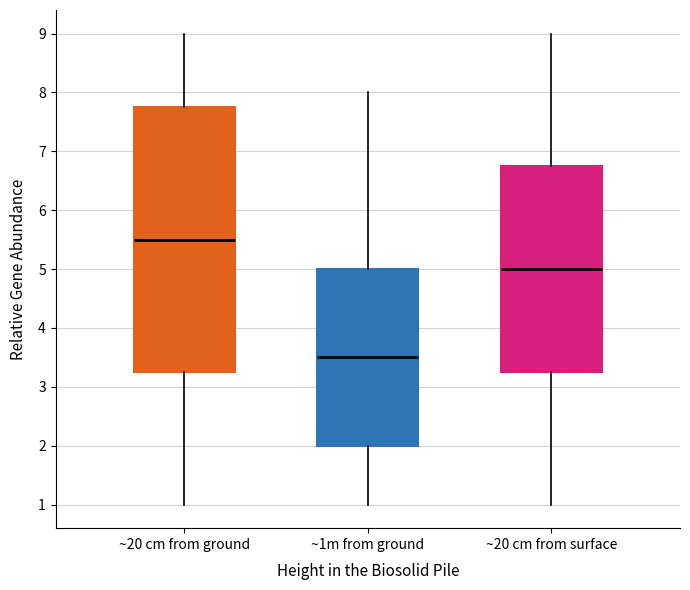

Comparing the boxes themselves (not the whiskers), which one is the tallest?

~20 cm from ground